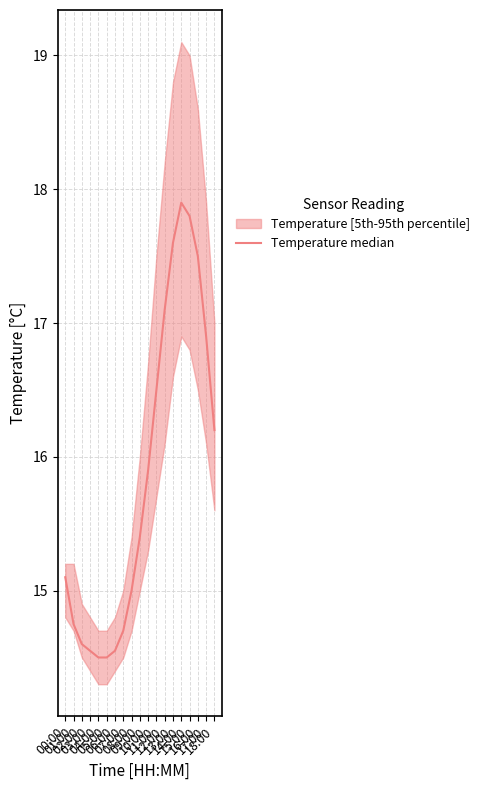

The chart shows a value of 14.5 at 05:00. True or false?

True